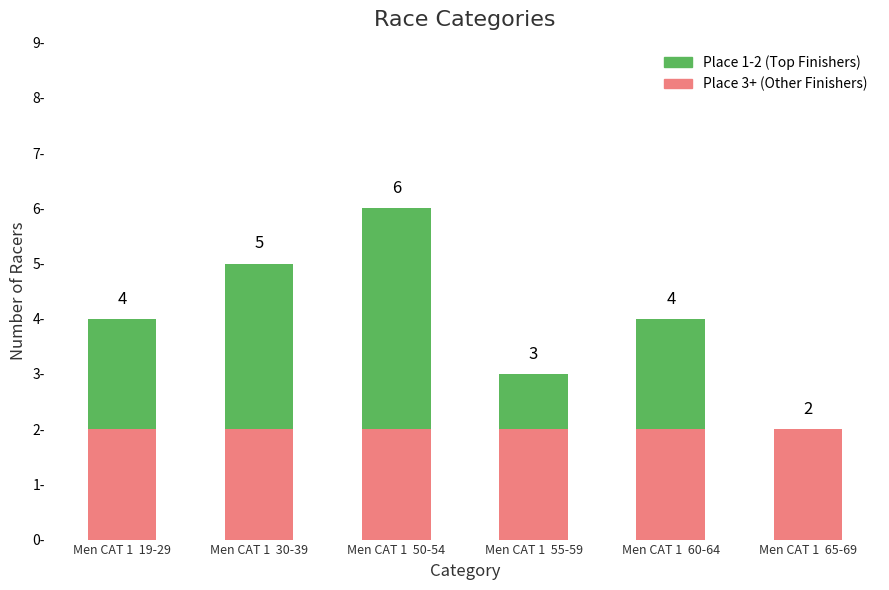

At which category is the sum across all series the highest?

Men CAT 1  50-54